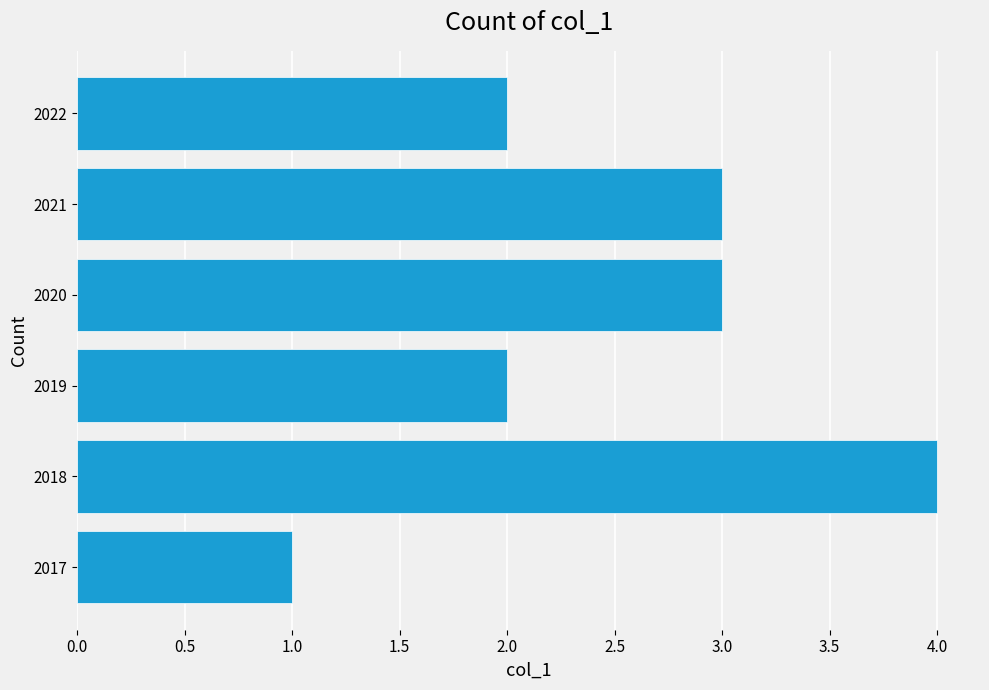

What is the greatest value displayed?

4